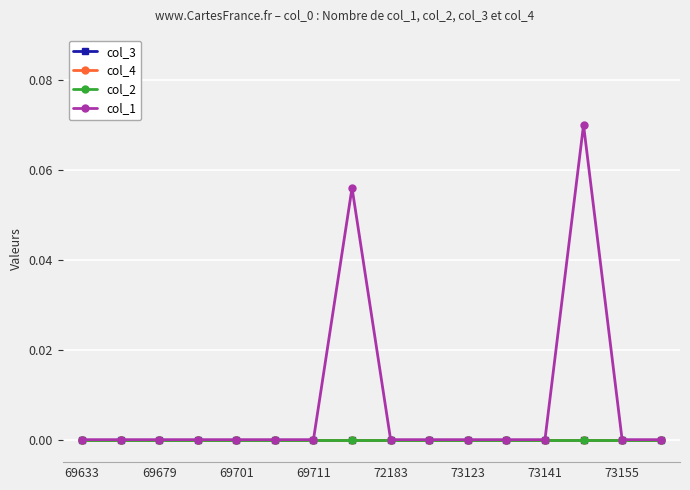

List the labels in order of col_2 value, smallest first.

69633, 69679, 69701, 69711, 72183, 73123, 73141, 73155, 8, 9, 10, 11, 12, 13, 14, 15